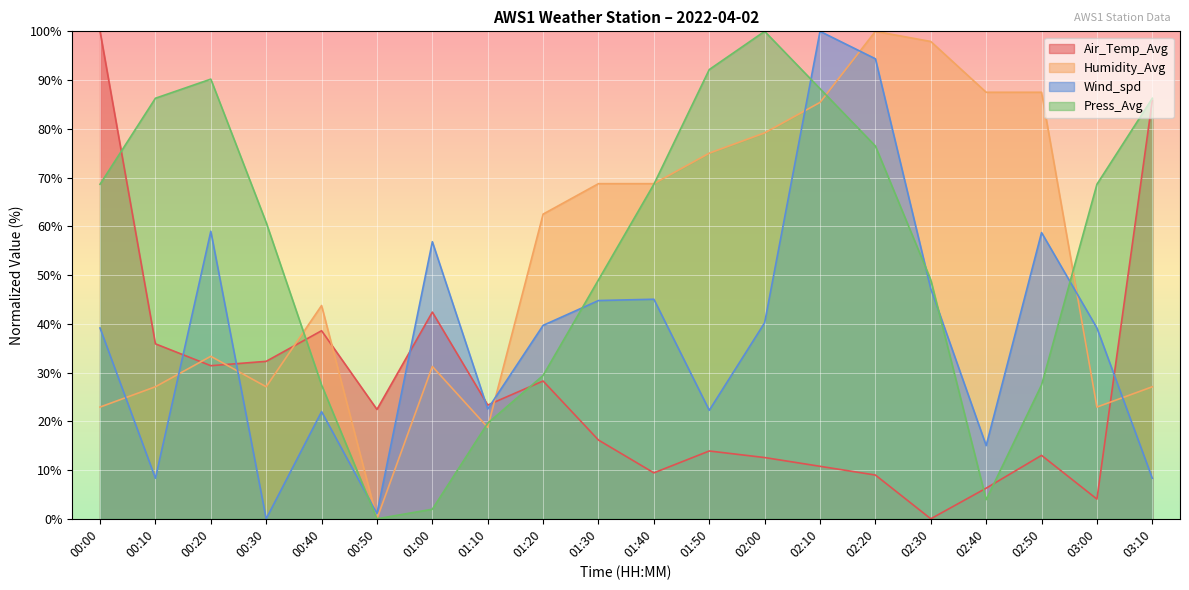

The value of Humidity_Avg at 01:20 is 62.5. True or false?

True